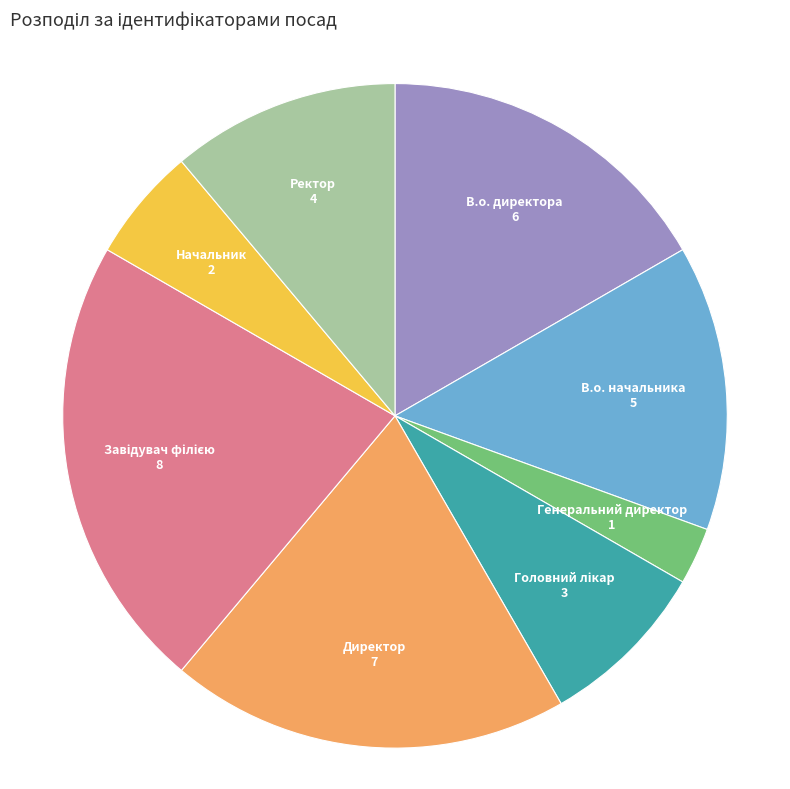

Is the sum of Ректор and Директор greater than half?

No